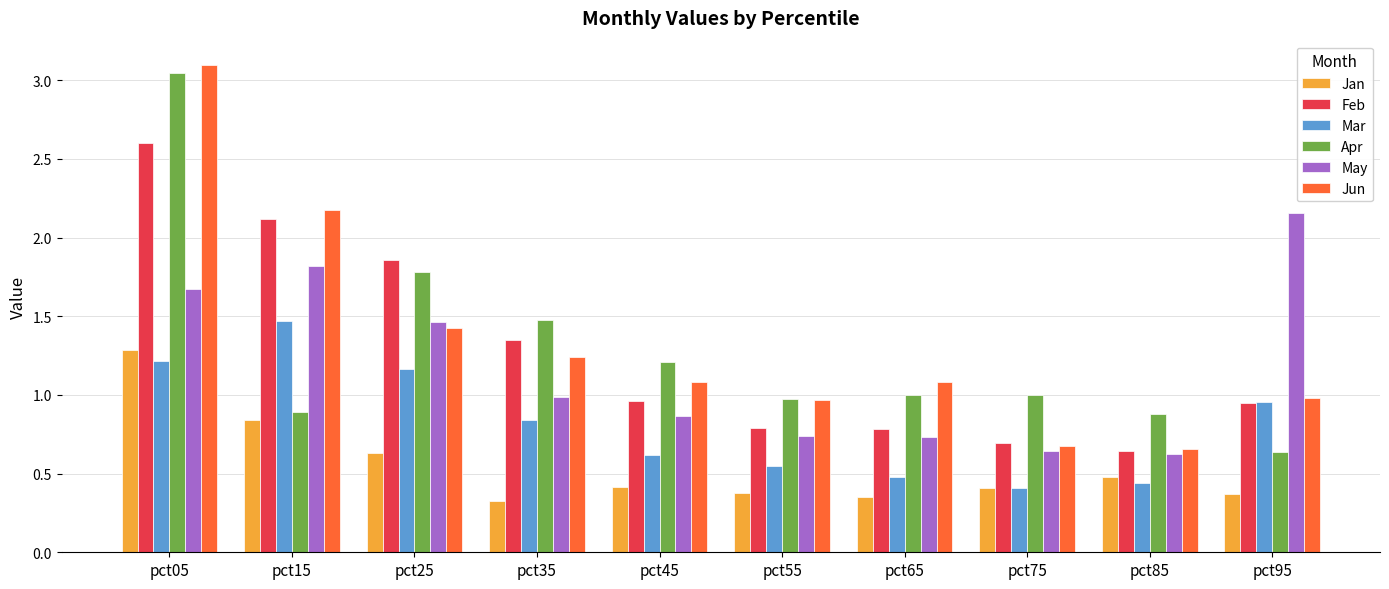

Which series has the largest total across all categories?

Jun